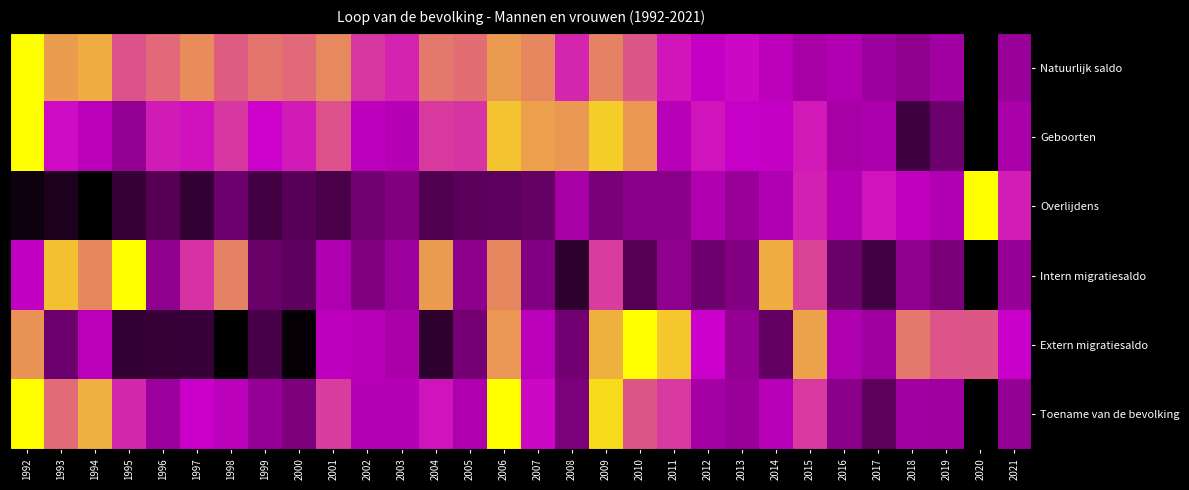

Which label corresponds to the largest value in the chart?

1992